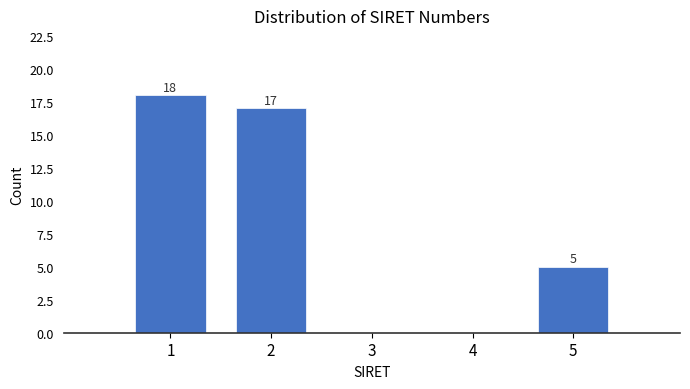

Reading left to right, transcribe all the data shown in this chart.

1=18	2=17	3=0	4=0	5=5